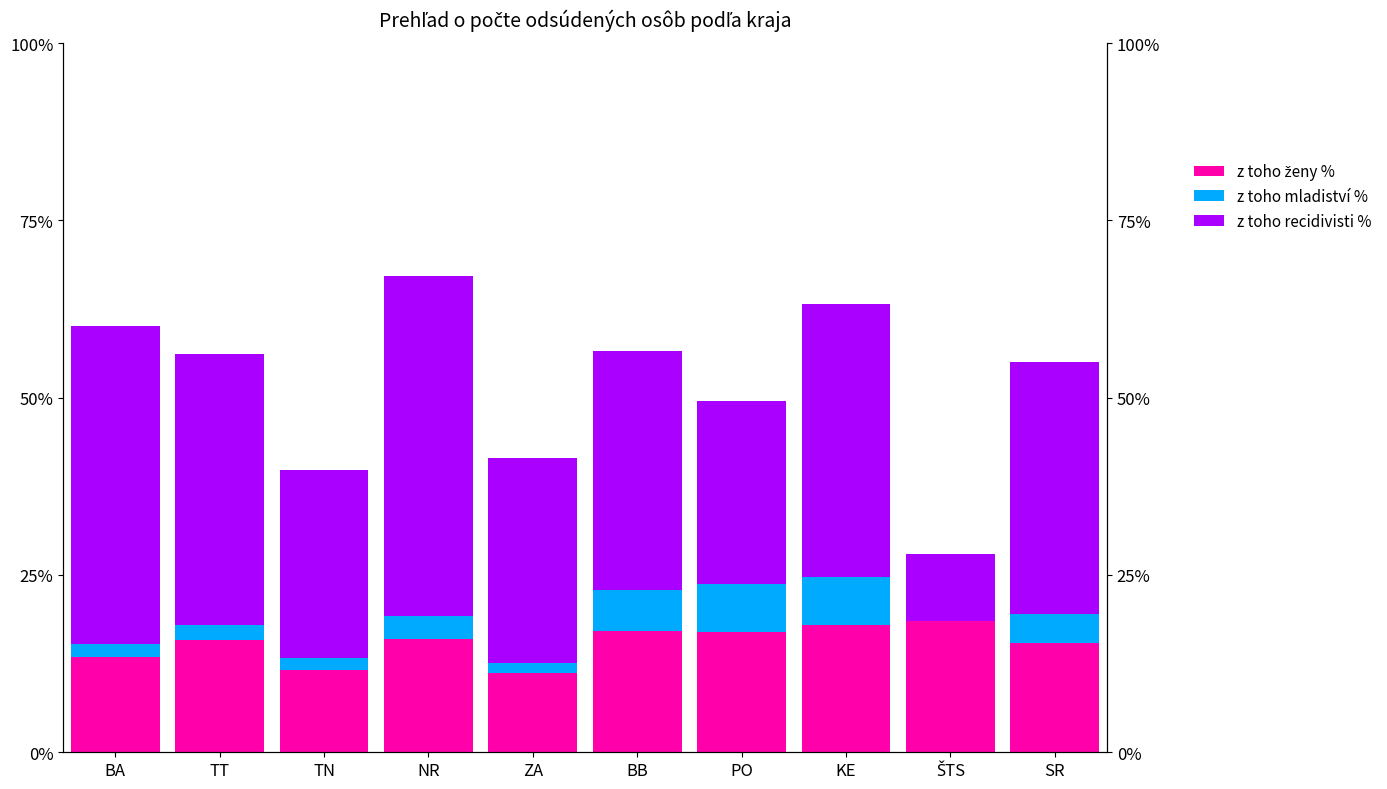

What are all the series names shown in the legend?

z toho ženy %, z toho mladiství %, z toho recidivisti %